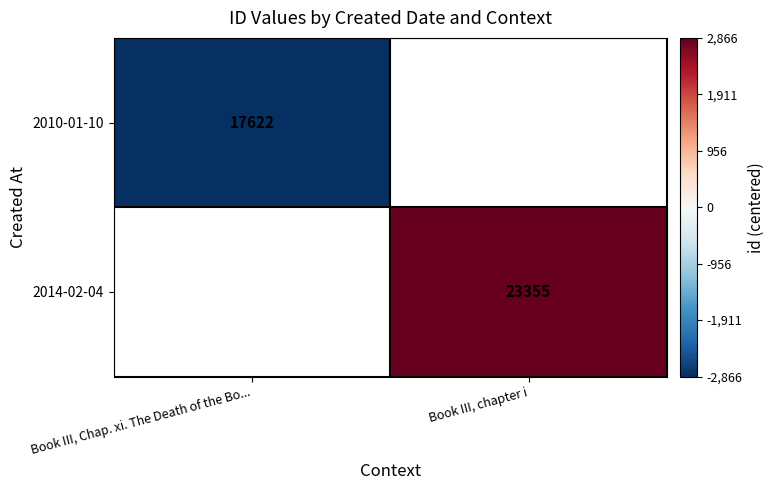

The value of 2014-02-04 at Book III, chapter i is 7658.6. True or false?

False